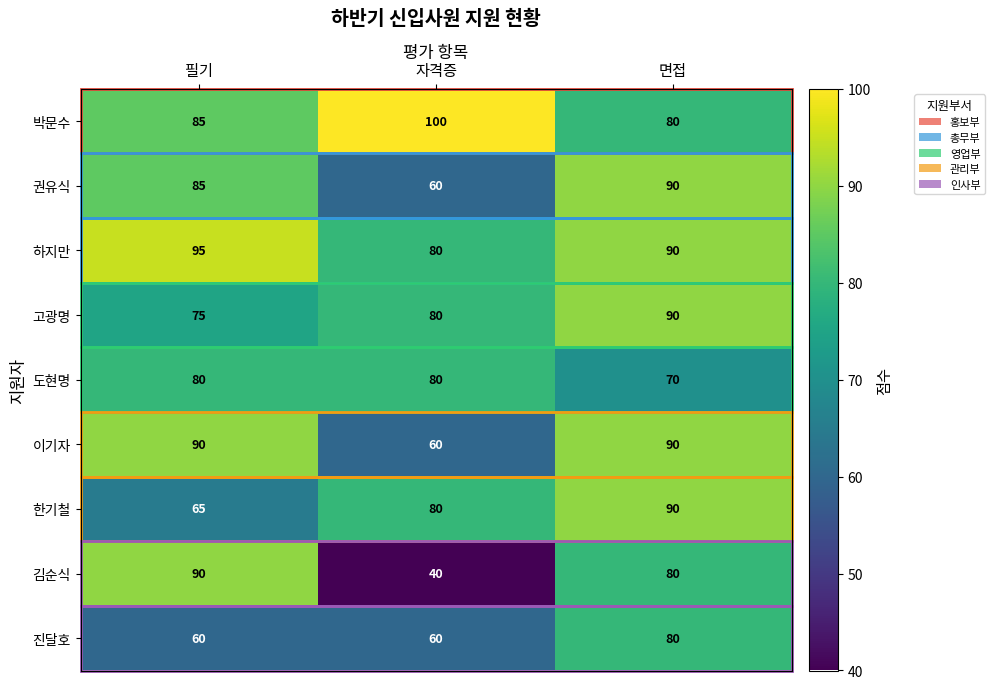

Count the 이기자 values in the range 60 to 90.

3